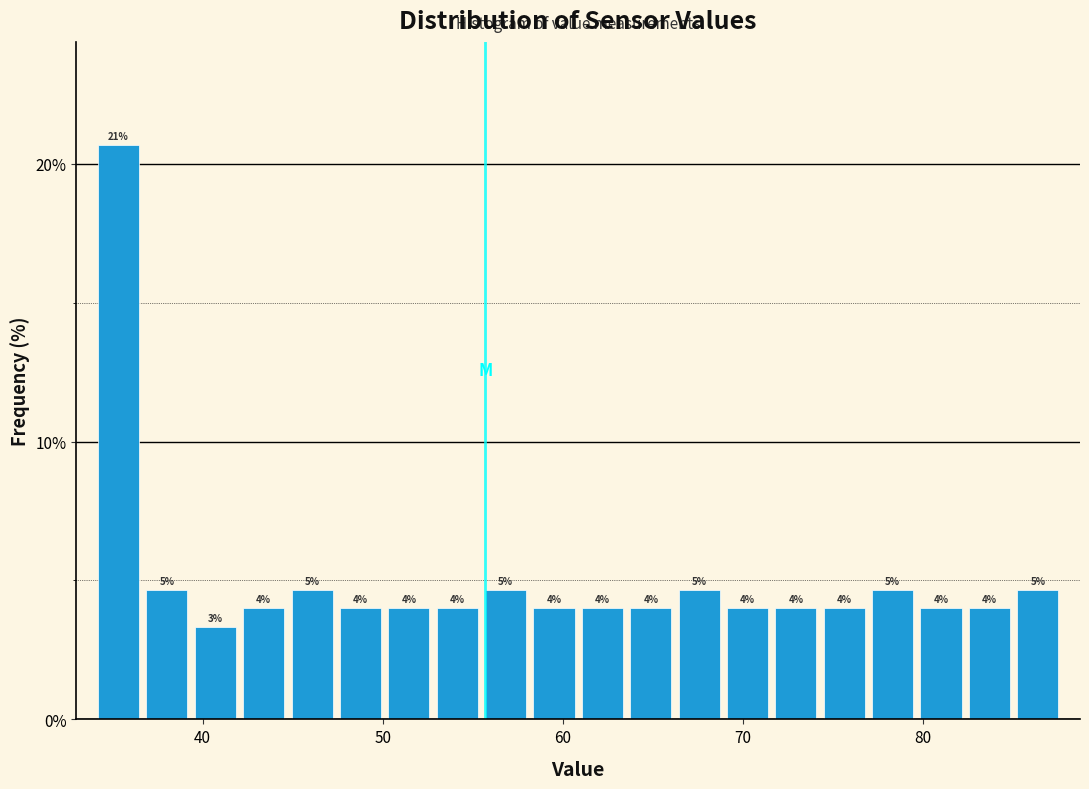

Around what value on the x-axis is the tallest bar? Give the approximate position of its centre, as read against the axis.

35